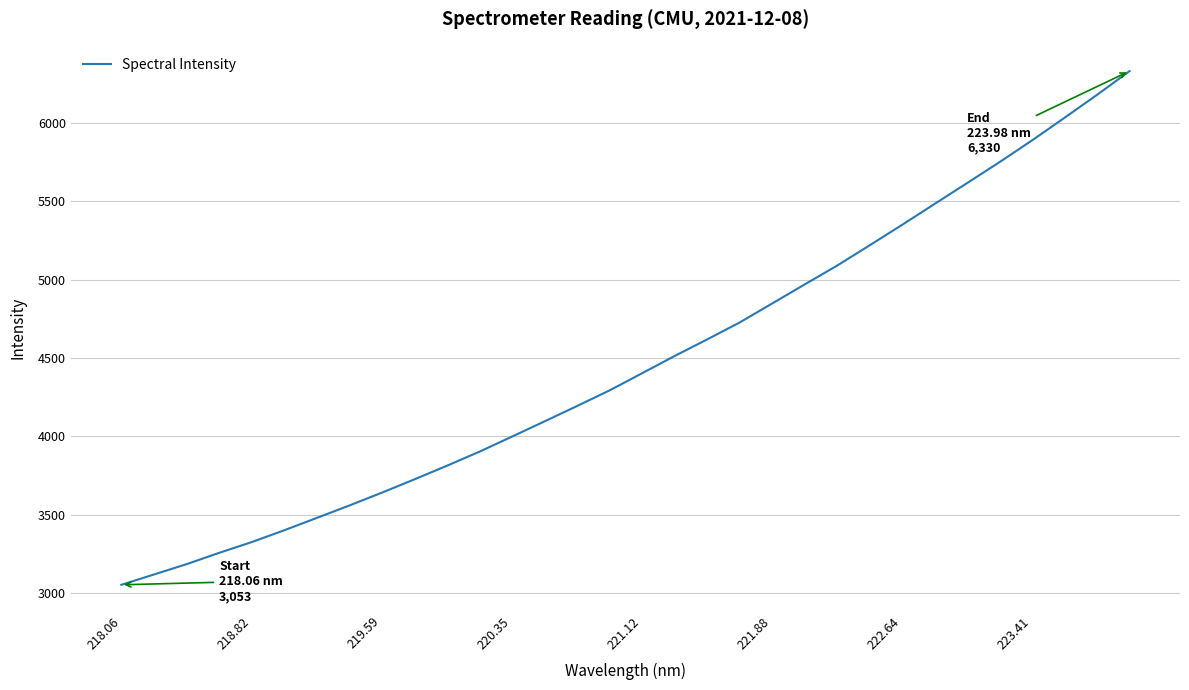

What is the minimum value shown in the chart?

3052.8